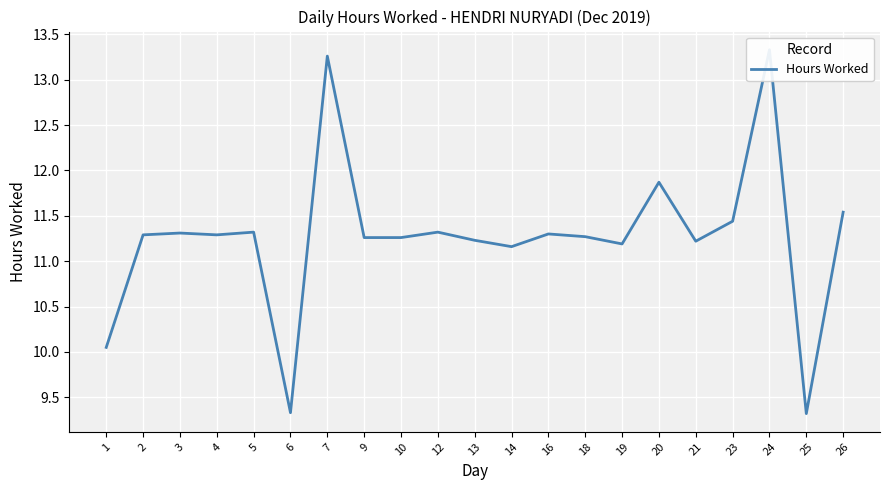

How many values exceed 11?

18